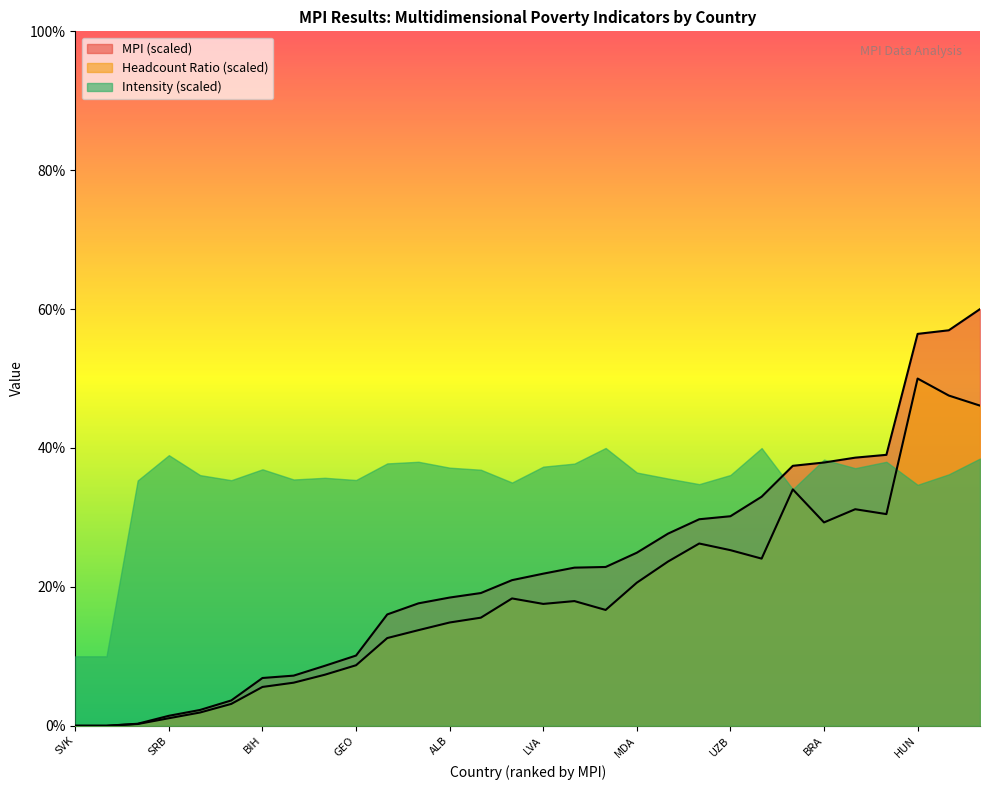

True or false: MPI and Headcount Ratio cross at least once.

False